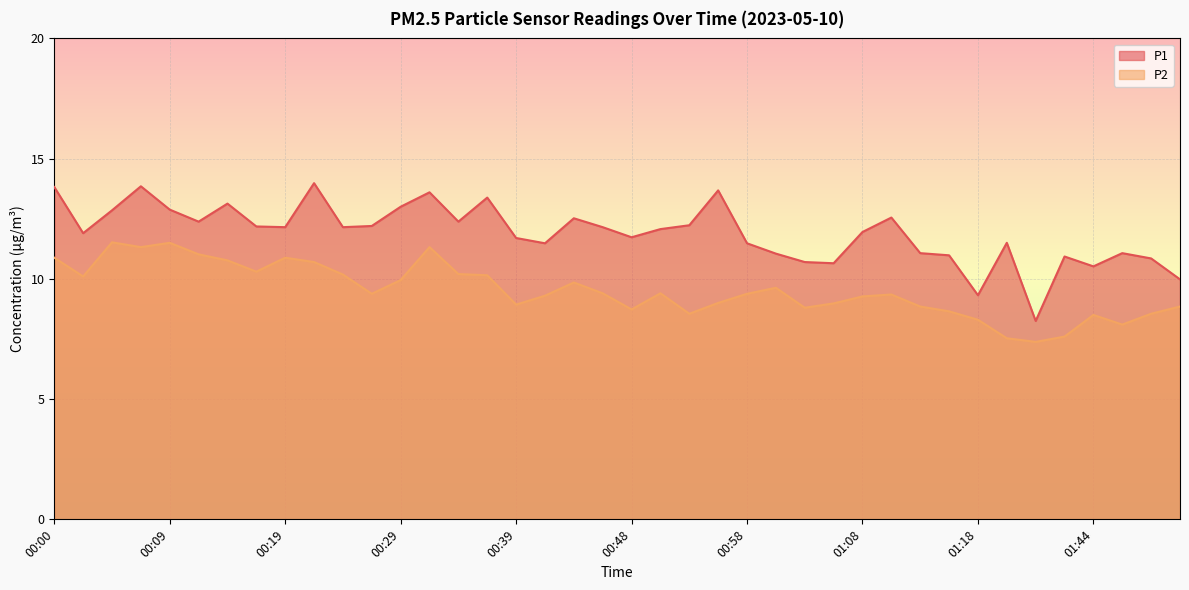

At 01:13, list the series in order from smallest to largest.

P2, P1